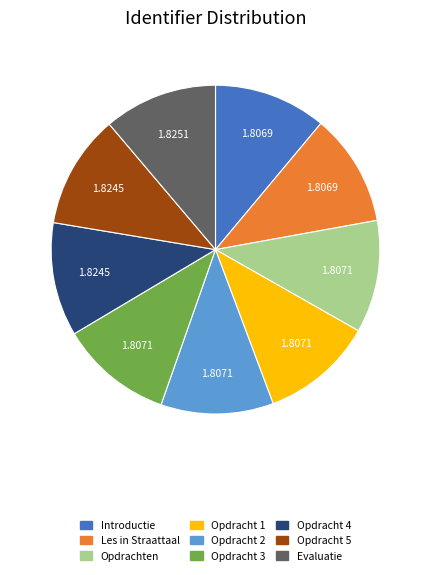

What is the ratio of the value at Introductie to the value at Opdracht 3?

1.0